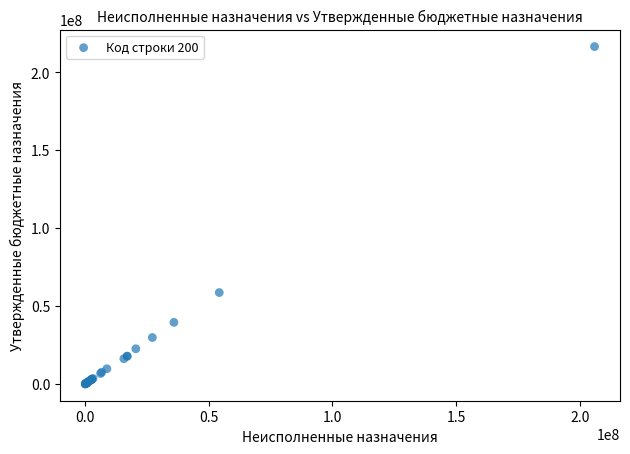

What Y value in the scatter plot is closest to 108232234?

58613684.2